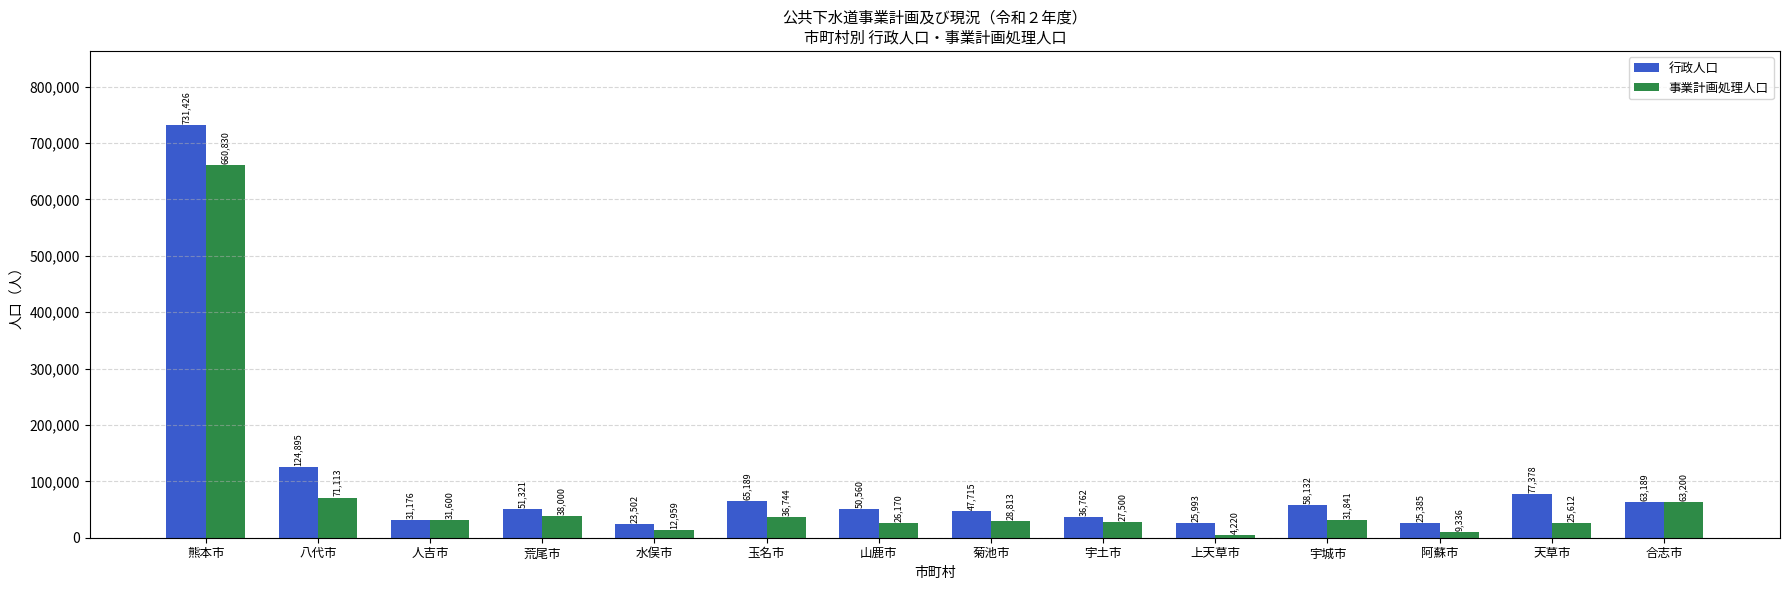

Between 熊本市 and 天草市, which series saw the biggest shift?

行政人口